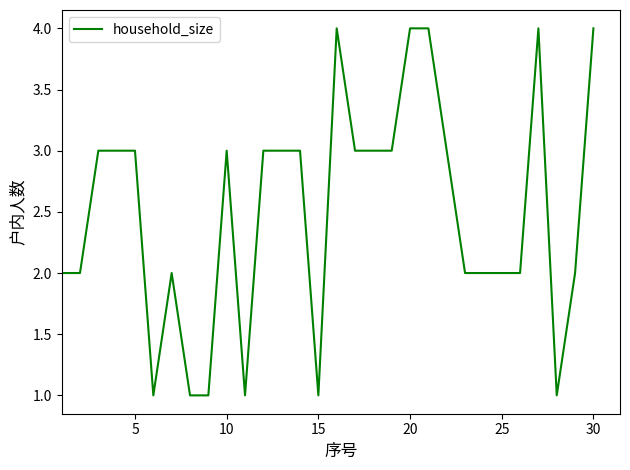

What is the greatest value displayed?

4